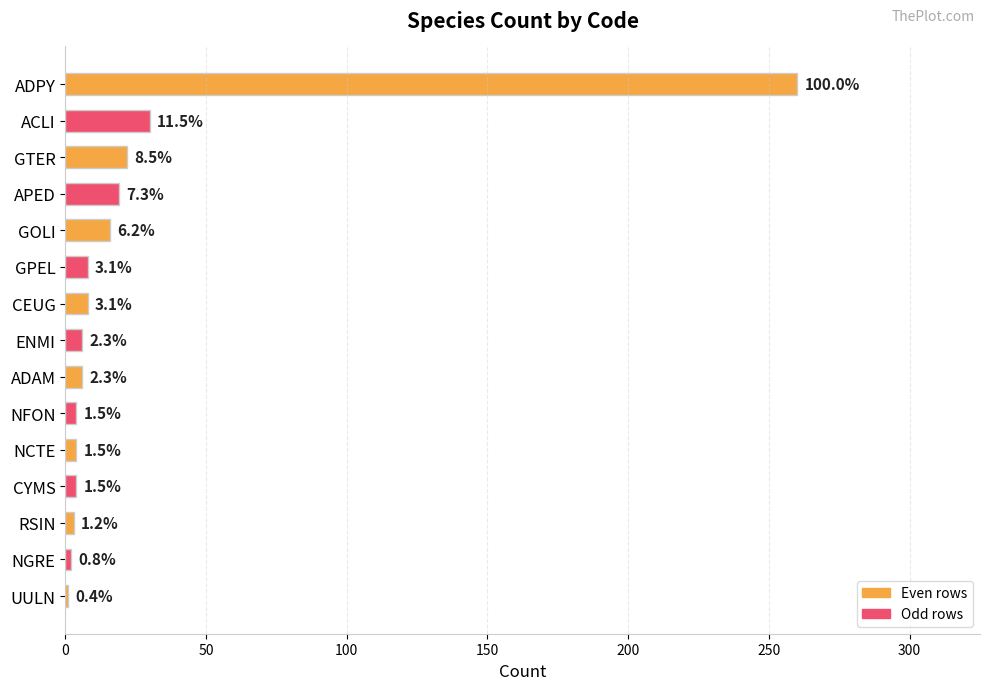

Does the chart contain any negative values?

No